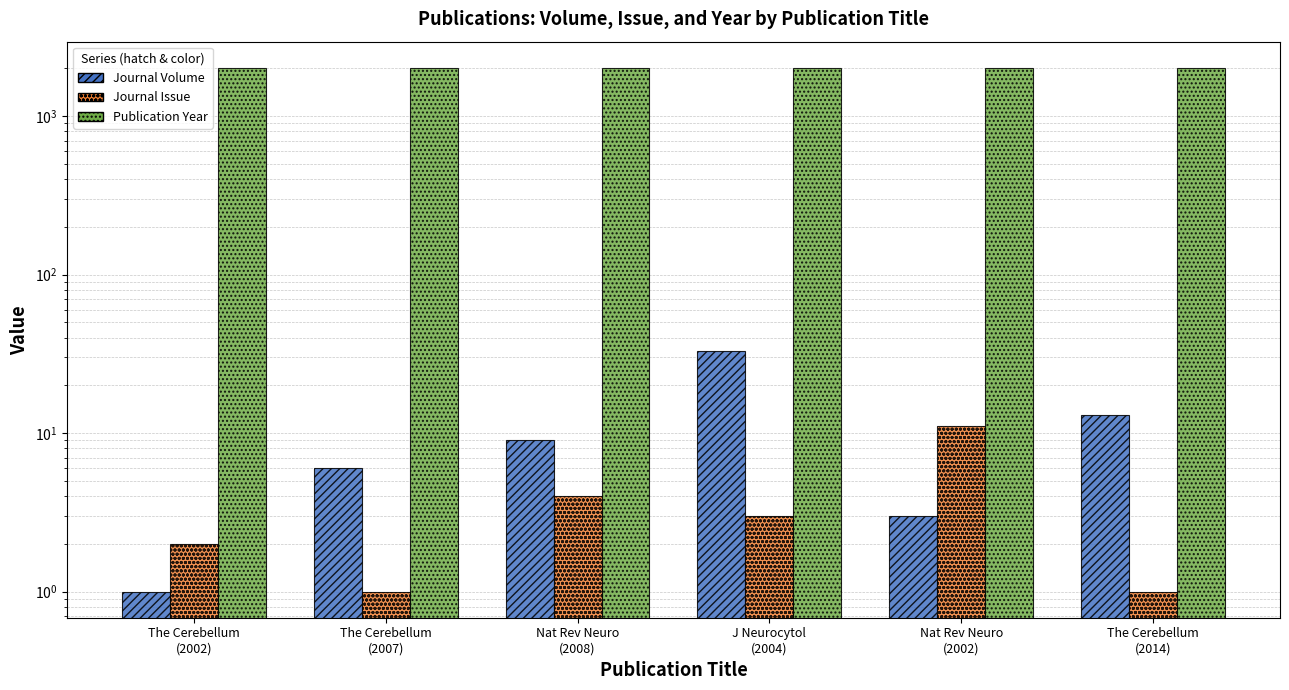

The value of Journal Issue at The Cerebellum
(2014) is 0. True or false?

False